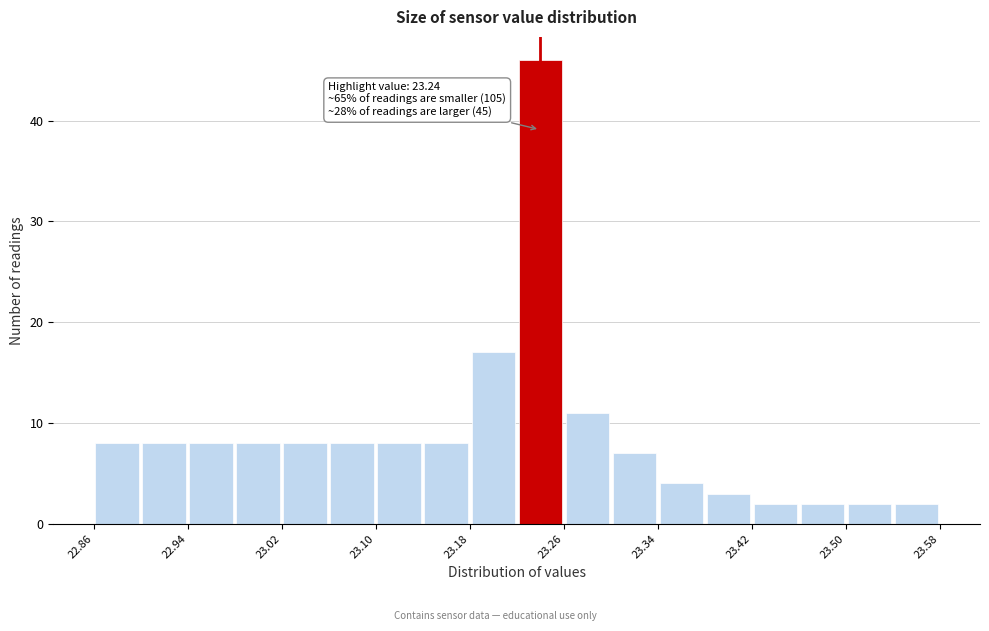

Which range on the x-axis has the tallest bar?

23.22 to 23.26